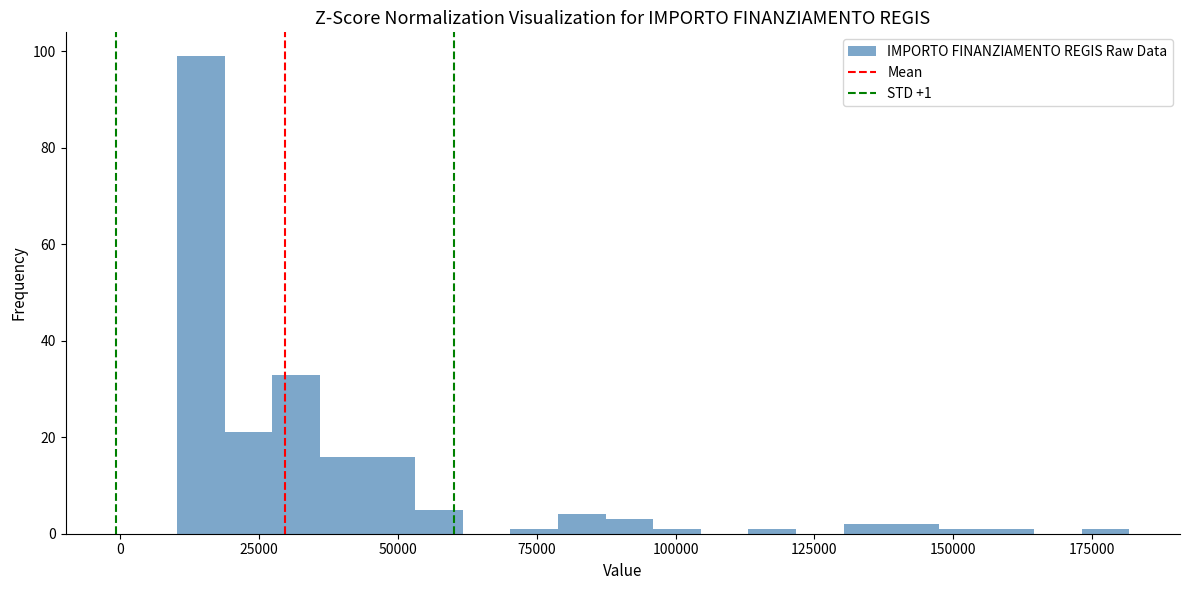

Read against the x-axis, roughly where is the centre of the tallest bar?

15000